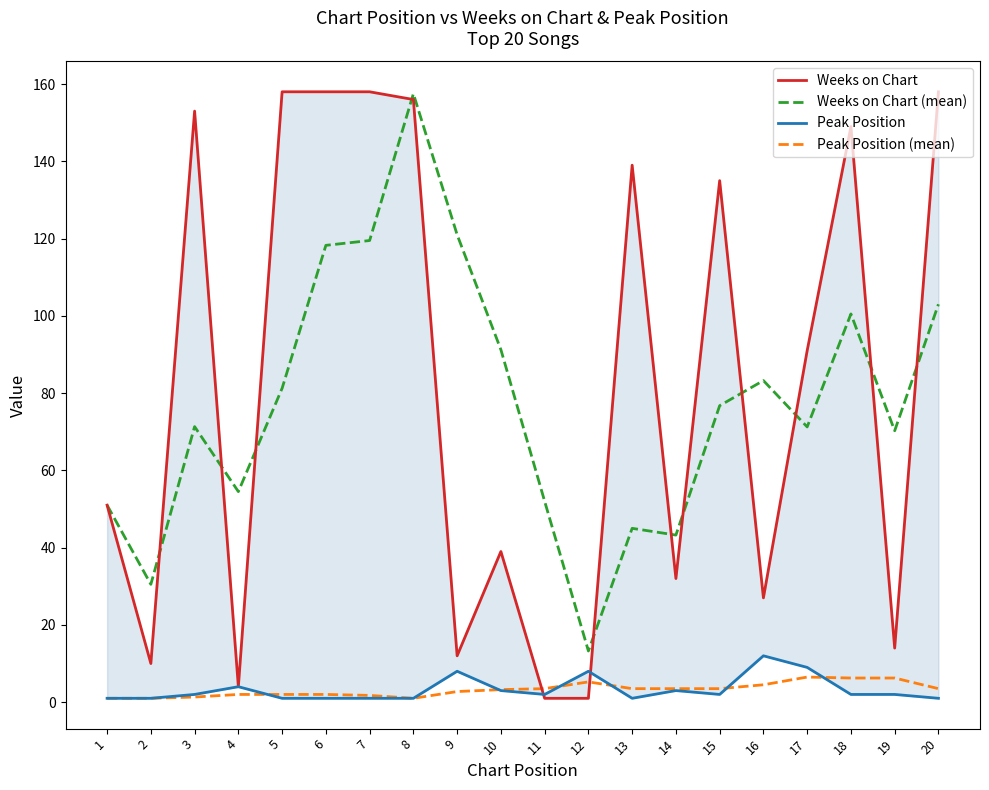

The Weeks on Chart (mean) series shows 83.2 at 16. True or false?

True